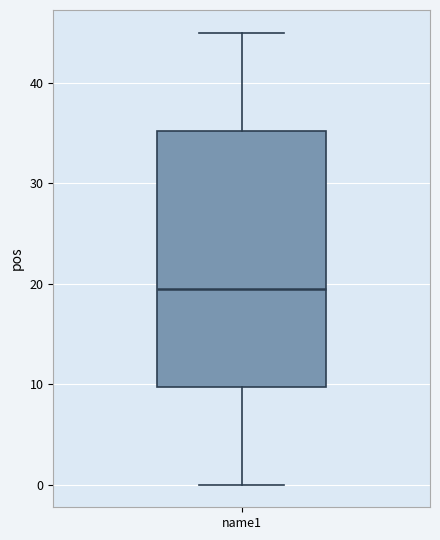

Read this box plot against the y-axis: the position of the median line, the range covered by the box, and the ends of both whiskers. The values are not printed on the chart, so give them approximately, as read against the axis.

median 20, box 10 to 35, whiskers 0 to 45